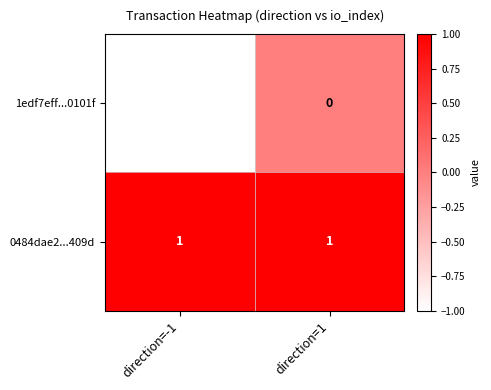

The value of 1edf7eff...0101f at direction=1 is 1. True or false?

False